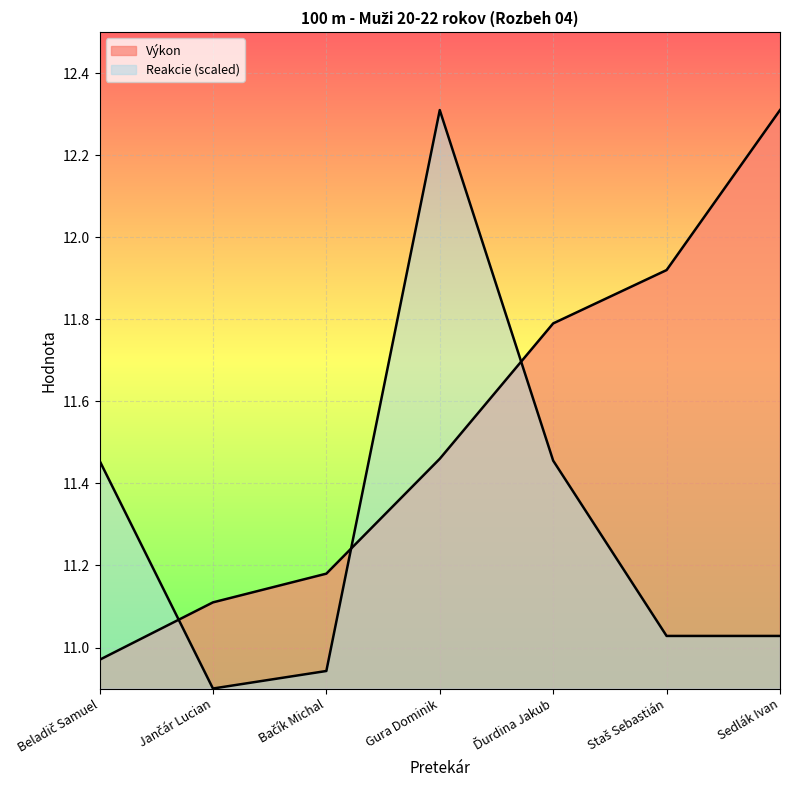

What is the difference between the Výkon values at Sedlák Ivan and Gura Dominik?

0.8